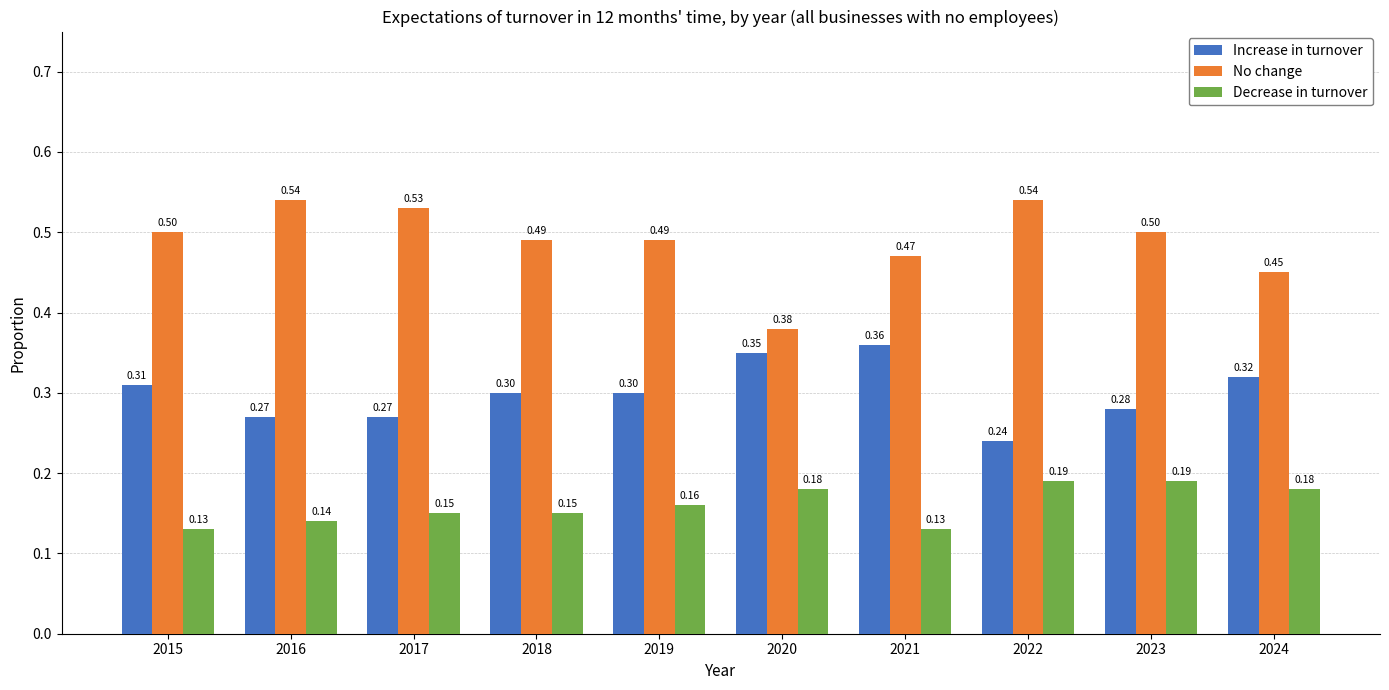

What is the sum of the No change values at 2020 and 2022?

0.9